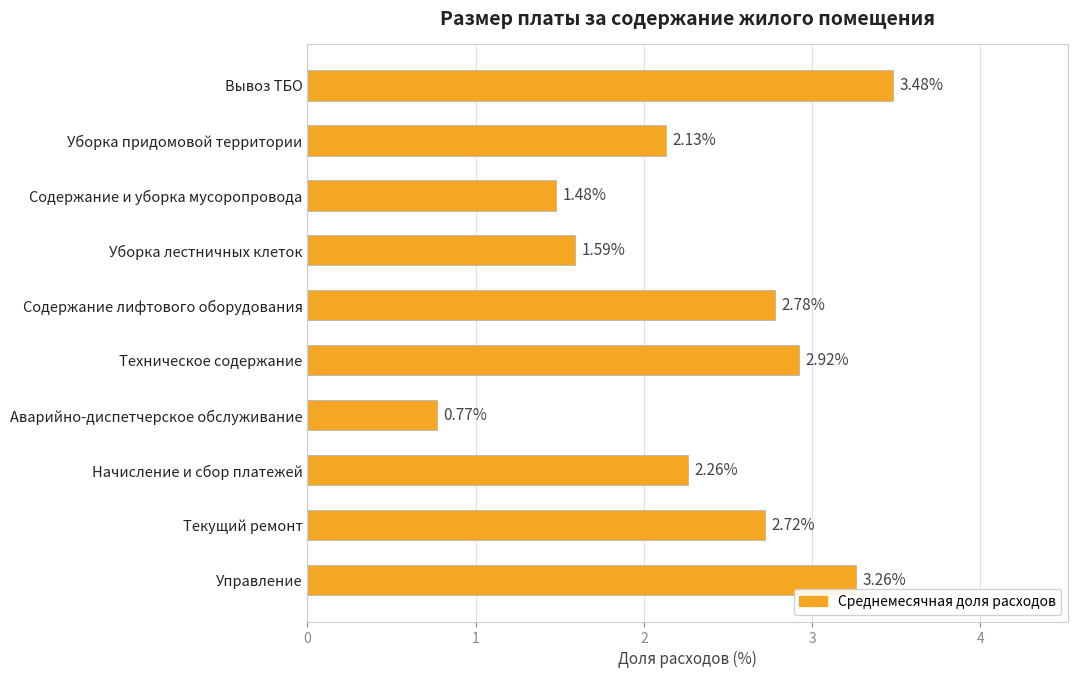

What is the ratio of the value at Уборка лестничных клеток to the value at Начисление и сбор платежей?

0.7